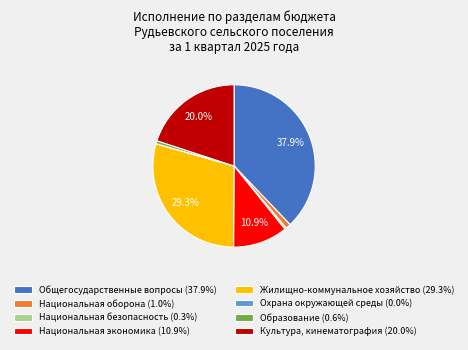

To the nearest percent, what portion does Национальная оборона represent?

1%